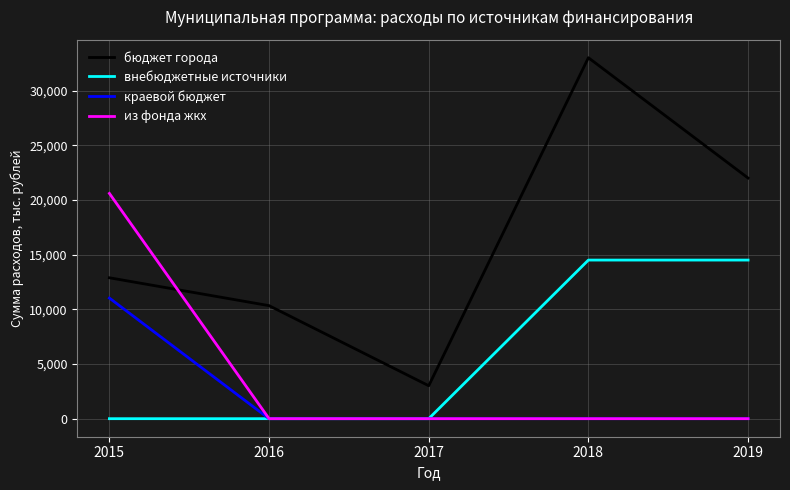

What is the approximate value of бюджет города at 2016?

10333.6